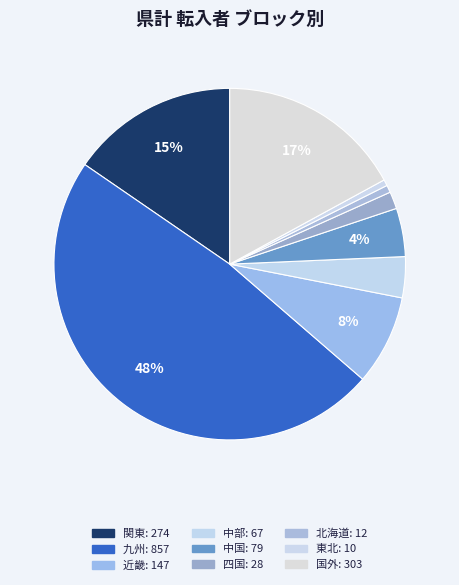

Do 東北 and 九州 together represent more than half of the pie?

No